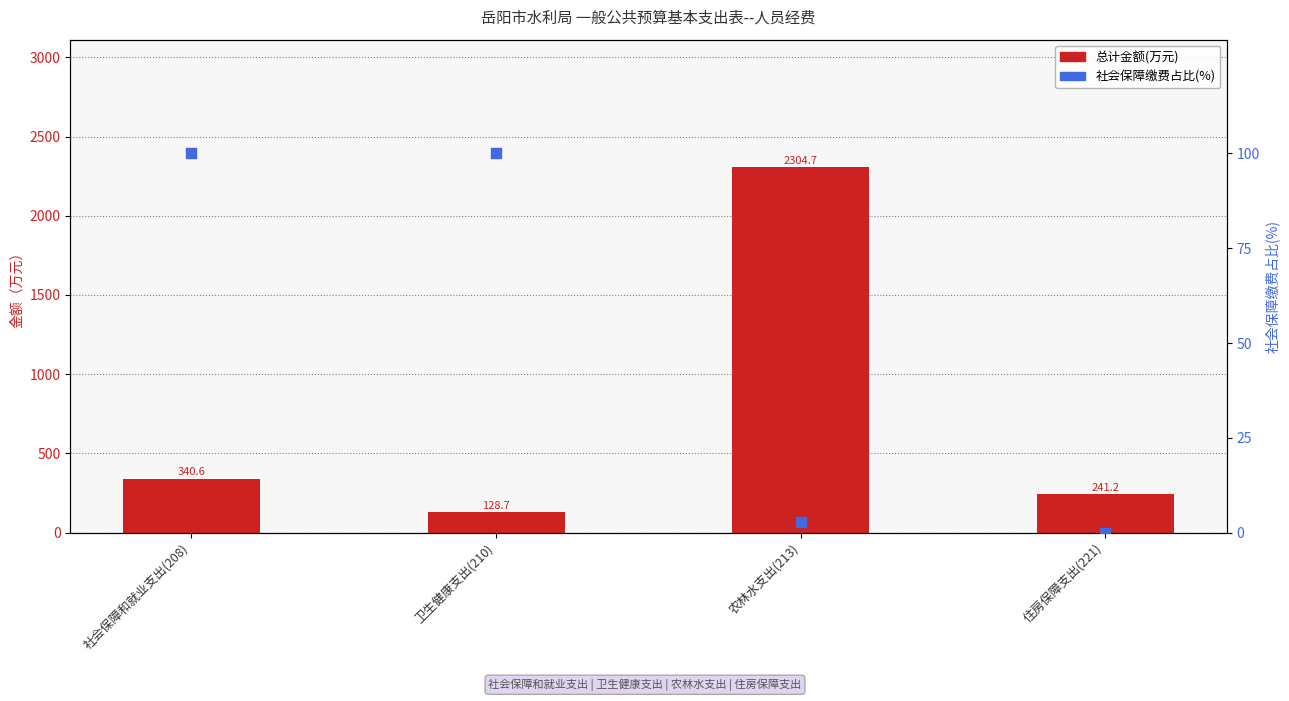

Which series contains the lowest Y value?

社会保障缴费占比(%)